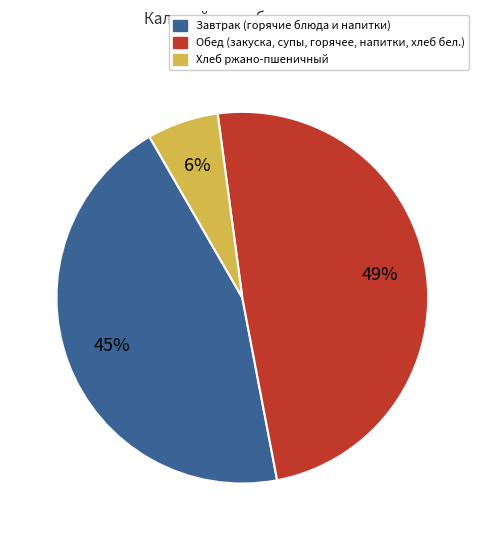

To the nearest percent, what portion does 6% represent?

6%